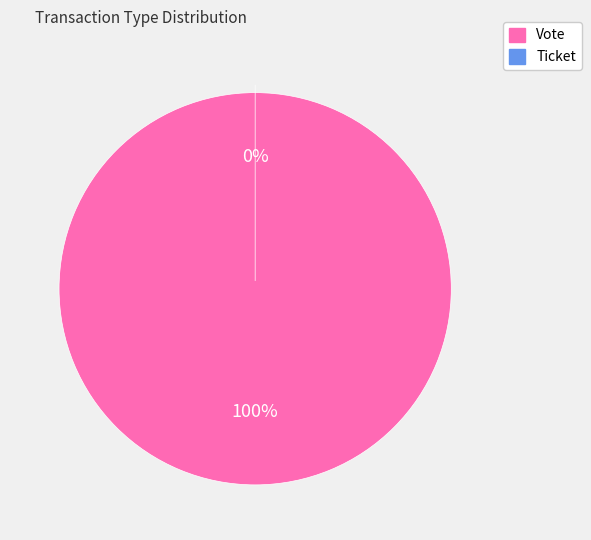

To the nearest percent, what portion does Vote represent?

100%